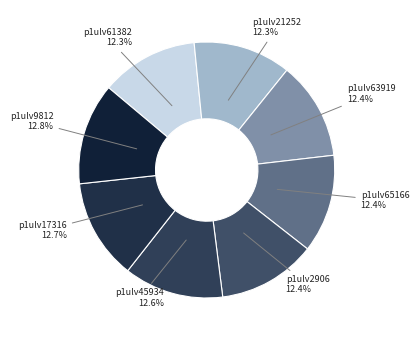

What portion of the pie excludes p1ulv21252?

87.7%